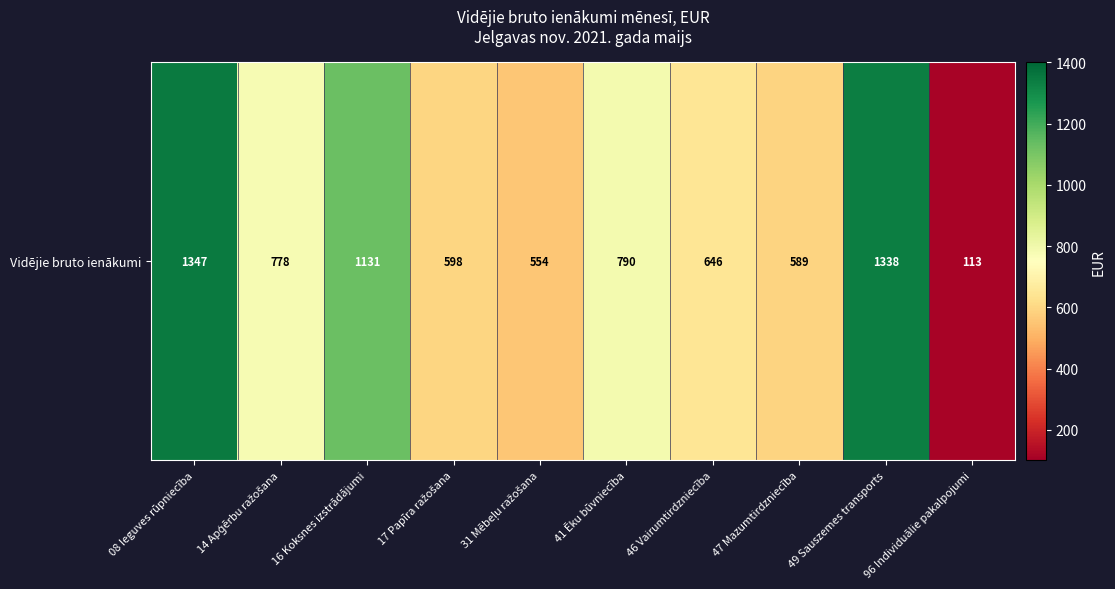

List the labels in order of value, largest first.

08 Ieguves rūpniecība, 49 Sauszemes transports, 16 Koksnes izstrādājumi, 41 Ēku būvniecība, 14 Apģērbu ražošana, 46 Vairumtirdzniecība, 17 Papīra ražošana, 47 Mazumtirdzniecība, 31 Mēbeļu ražošana, 96 Individuālie pakalpojumi